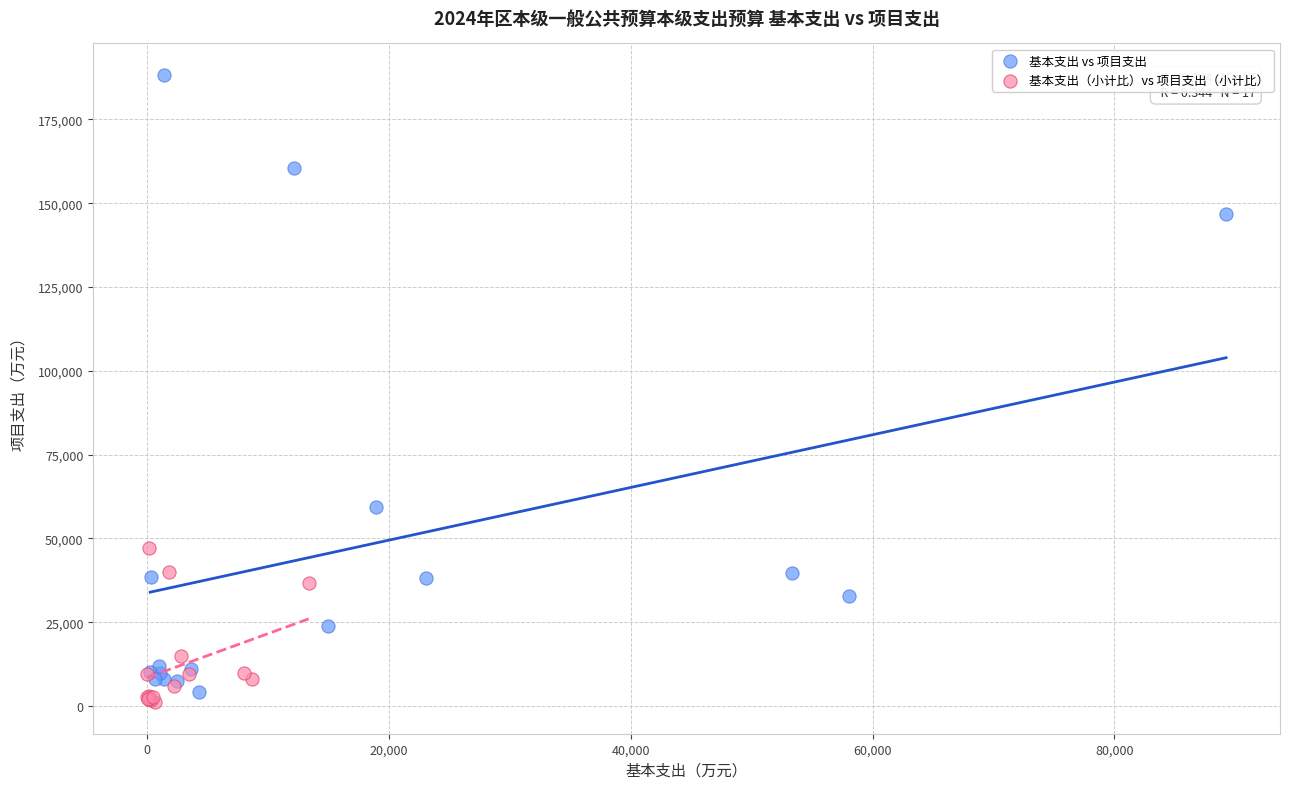

Which series contains the highest Y value?

基本支出 vs 项目支出